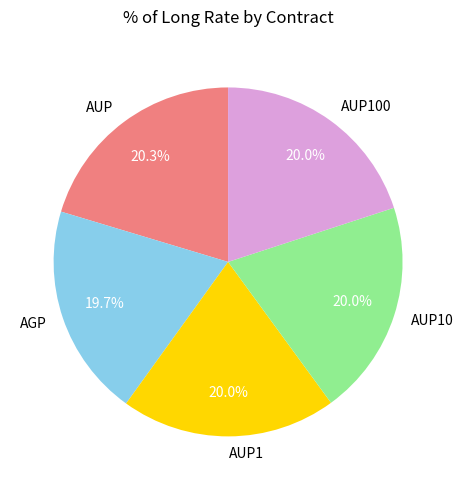

Between AUP and AGP, which is larger?

AUP